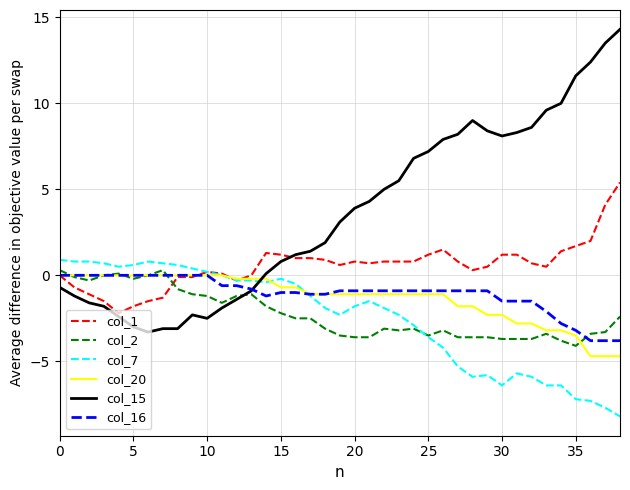

At how many categories does at least one series exceed 14?

1